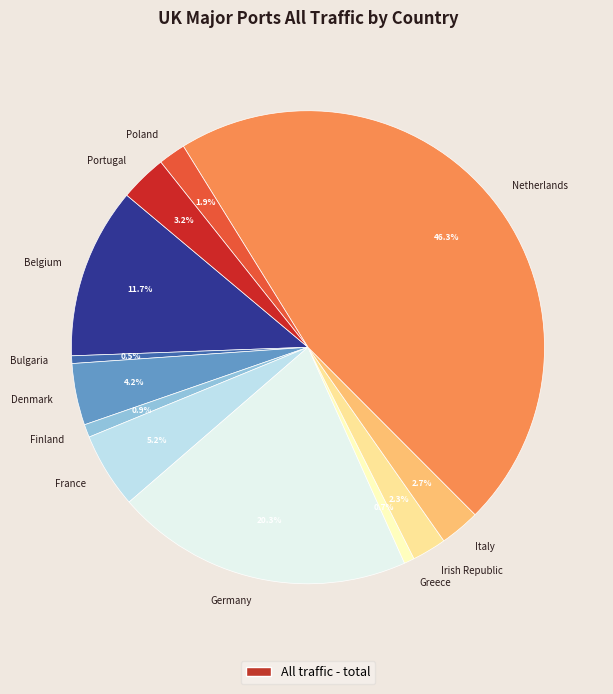

Combined, do France and Netherlands account for over 50%?

Yes